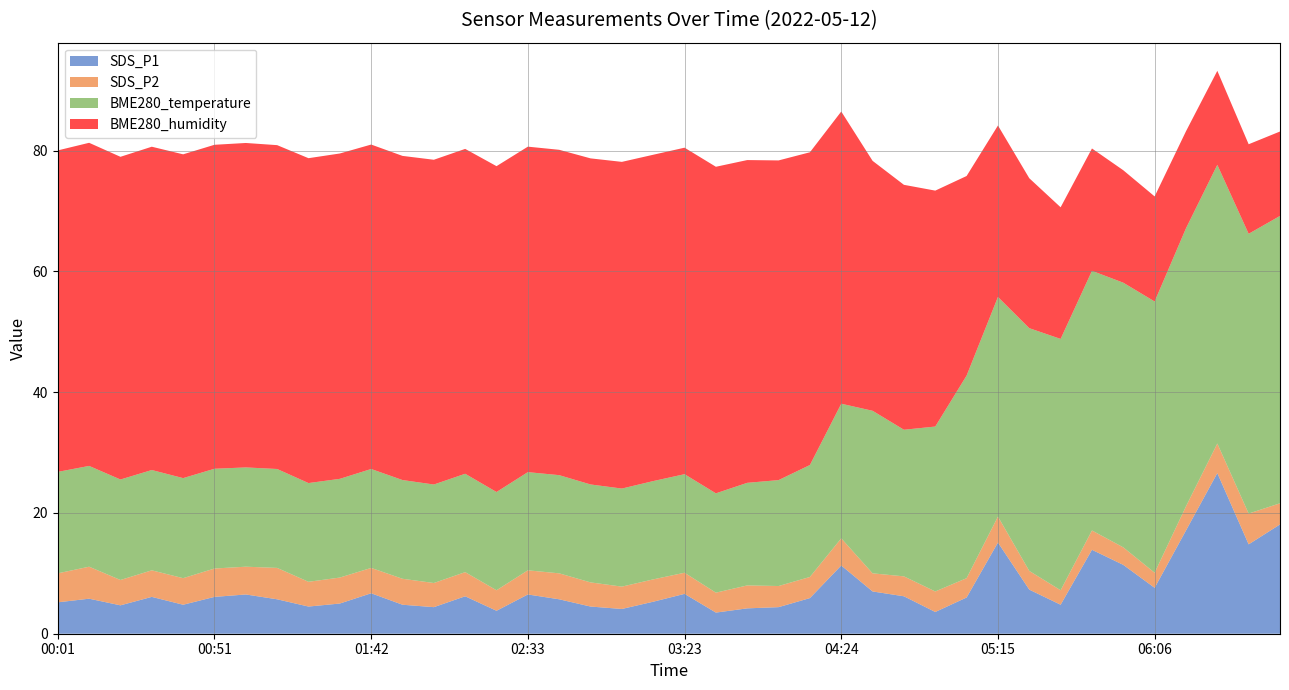

Reading left to right, list all the values displayed in this chart.

SDS_P1: 00:01=5.2	00:11=5.8	00:21=4.7	00:31=6.1	00:41=4.8	00:51=6.1	01:02=6.5	01:12=5.7	01:22=4.5	01:32=5.0	01:42=6.7	01:52=4.8	02:03=4.4	02:13=6.2	02:23=3.8	02:33=6.5	02:43=5.7	02:53=4.5	03:03=4.1	03:13=5.3	03:23=6.6	03:34=3.5	03:54=4.2	04:04=4.4	04:14=5.9	04:24=11.3	04:35=7.0	04:45=6.2	04:55=3.6	05:05=6.0	05:15=15.1	05:25=7.3	05:35=4.8	05:45=13.9	05:56=11.4	06:06=7.6	06:16=17.1	06:26=26.6	06:36=14.8	06:46=18.1
SDS_P2: 00:01=4.8	00:11=5.3	00:21=4.2	00:31=4.4	00:41=4.4	00:51=4.7	01:02=4.6	01:12=5.2	01:22=4.1	01:32=4.3	01:42=4.2	01:52=4.3	02:03=4.0	02:13=4.0	02:23=3.4	02:33=4.0	02:43=4.3	02:53=4.0	03:03=3.7	03:13=3.7	03:23=3.5	03:34=3.3	03:54=3.8	04:04=3.5	04:14=3.5	04:24=4.5	04:35=3.0	04:45=3.3	04:55=3.4	05:05=3.2	05:15=4.3	05:25=3.1	05:35=2.4	05:45=3.2	05:56=2.9	06:06=2.5	06:16=4.0	06:26=4.9	06:36=5.1	06:46=3.5
BME280_temperature: 00:01=16.8	00:11=16.7	00:21=16.6	00:31=16.6	00:41=16.6	00:51=16.5	01:02=16.4	01:12=16.4	01:22=16.4	01:32=16.4	01:42=16.4	01:52=16.4	02:03=16.3	02:13=16.3	02:23=16.3	02:33=16.3	02:43=16.3	02:53=16.2	03:03=16.2	03:13=16.3	03:23=16.3	03:34=16.4	03:54=17.0	04:04=17.5	04:14=18.5	04:24=22.3	04:35=26.9	04:45=24.3	04:55=27.3	05:05=33.5	05:15=36.4	05:25=40.2	05:35=41.6	05:45=43.0	05:56=43.8	06:06=44.9	06:16=46.0	06:26=46.1	06:36=46.3	06:46=47.6
BME280_humidity: 00:01=53.2	00:11=53.5	00:21=53.4	00:31=53.5	00:41=53.6	00:51=53.6	01:02=53.7	01:12=53.6	01:22=53.8	01:32=53.9	01:42=53.7	01:52=53.7	02:03=53.8	02:13=53.8	02:23=54.0	02:33=53.9	02:43=53.9	02:53=54.0	03:03=54.1	03:13=54.0	03:23=54.1	03:34=54.1	03:54=53.5	04:04=52.9	04:14=51.8	04:24=48.4	04:35=41.4	04:45=40.6	04:55=39.1	05:05=33.0	05:15=28.4	05:25=24.8	05:35=21.8	05:45=20.3	05:56=18.6	06:06=17.4	06:16=16.1	06:26=15.6	06:36=14.8	06:46=14.0